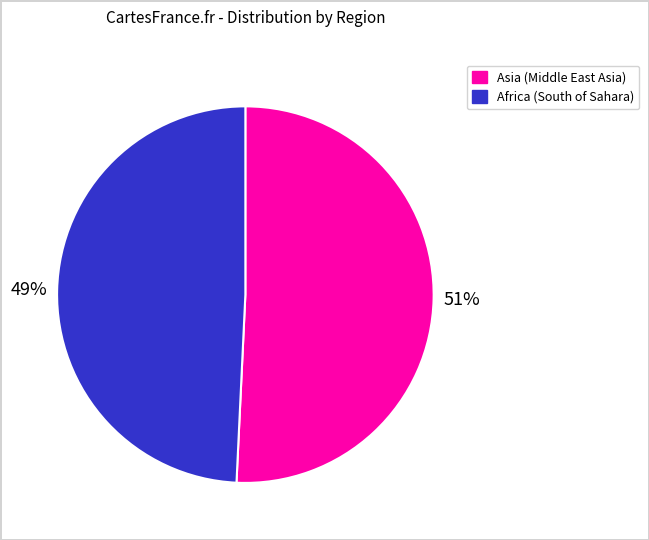

Rank the categories by value from lowest to highest.

Africa (South of Sahara), Asia (Middle East Asia)